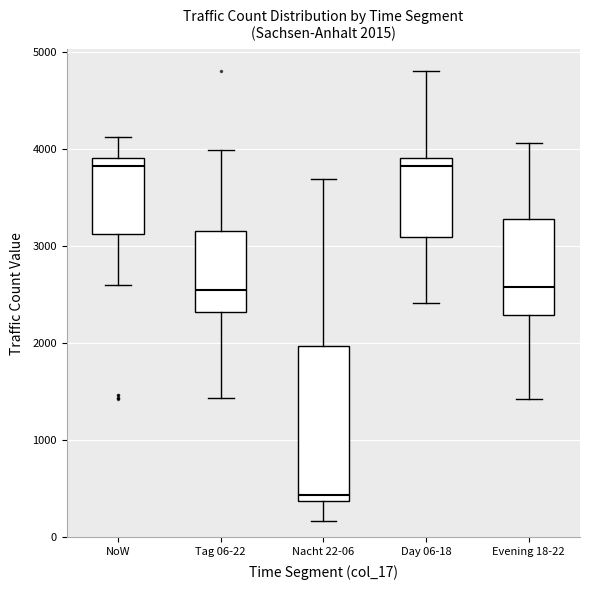

Which box is the tallest, from its lower edge to its upper edge?

Nacht 22-06